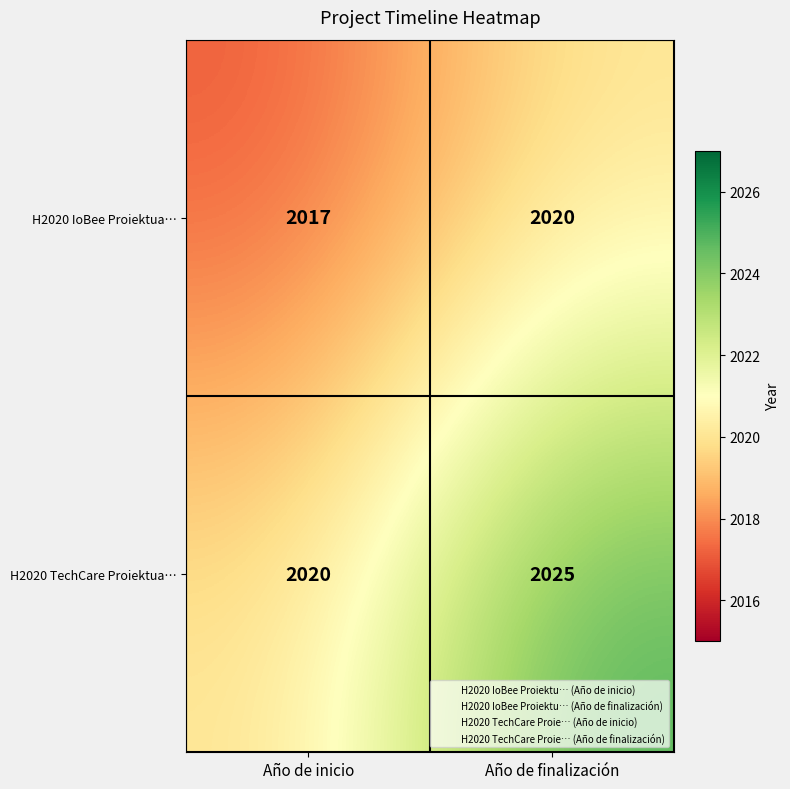

Reading left to right, list all the values displayed in this chart.

H2020 IoBee Proiektua…: Año de inicio=2017	Año de finalización=2020
H2020 TechCare Proiektua…: Año de inicio=2020	Año de finalización=2025